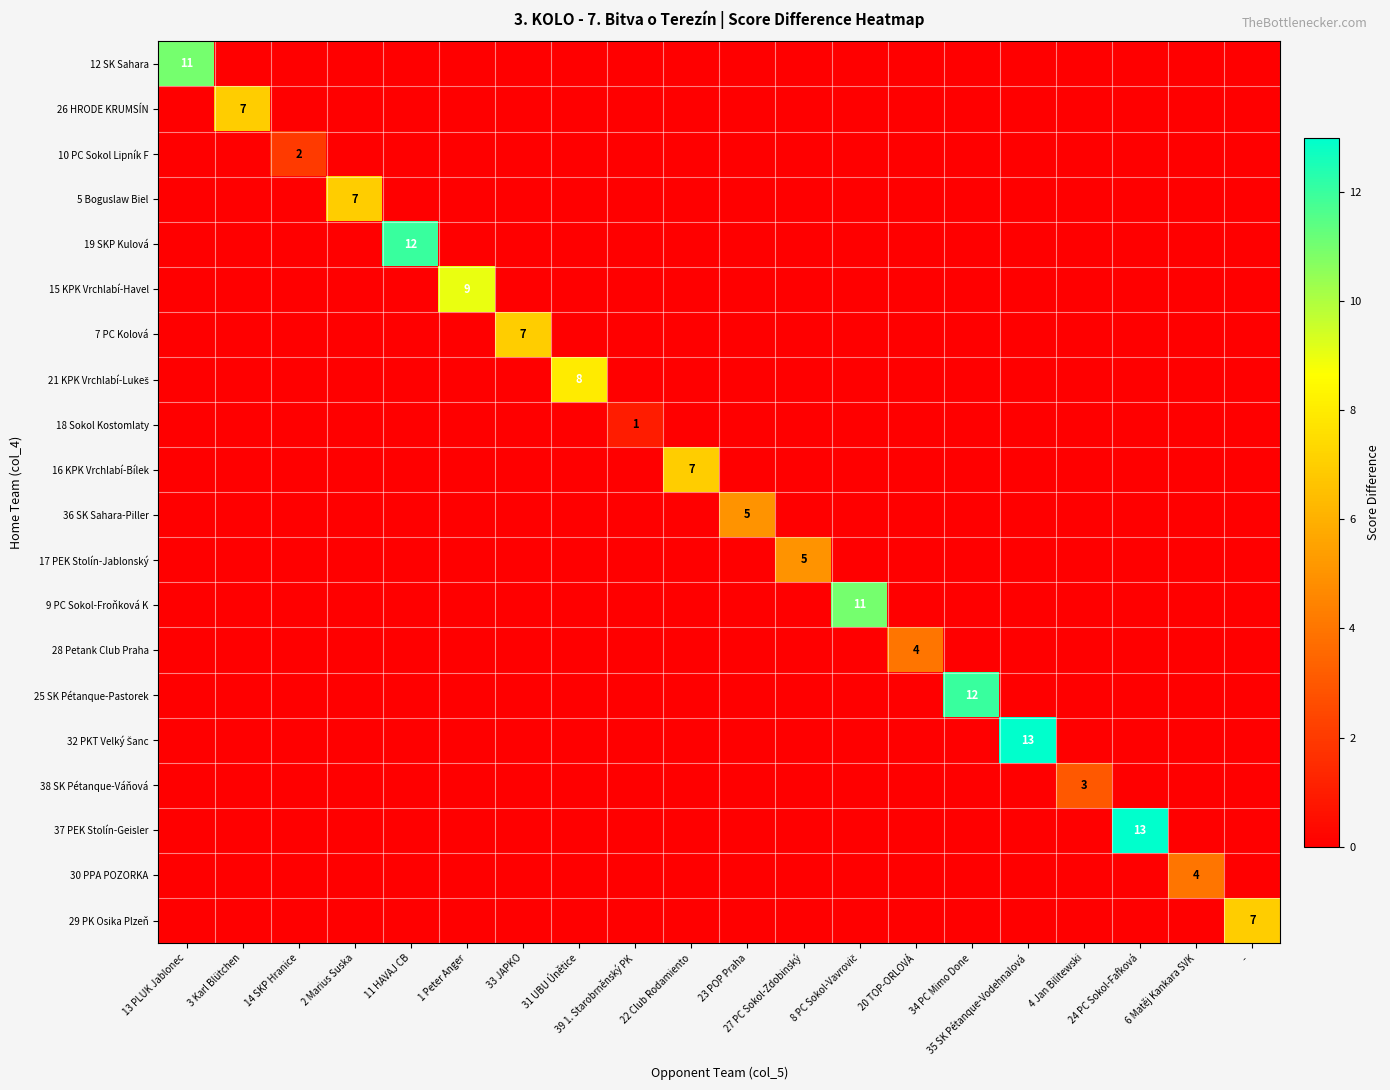

How many values in 28 Petank Club Praha are above zero?

1